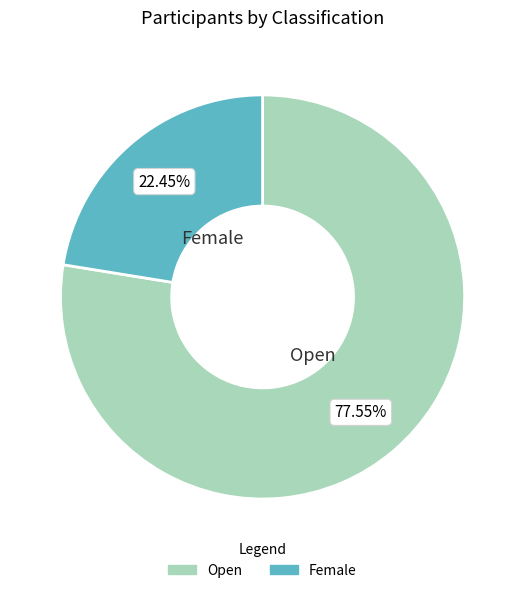

To the nearest percent, what is the difference between the largest and smallest slice percentages?

55%